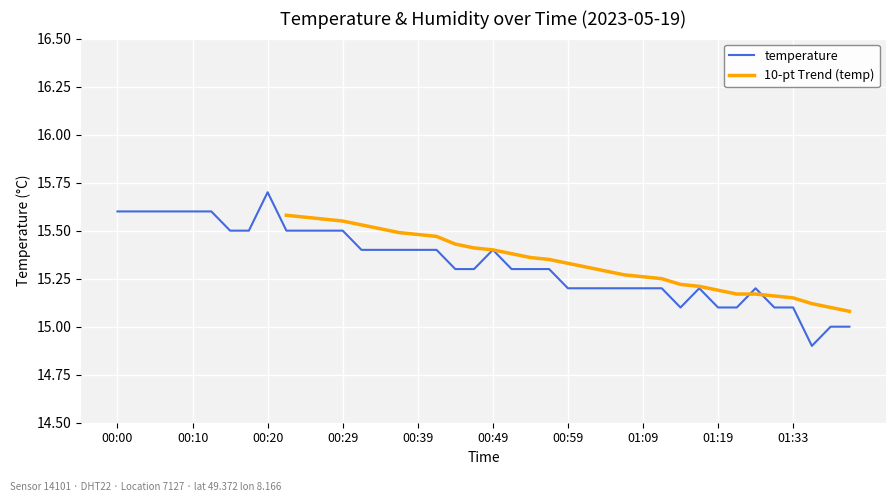

List the labels in order of value, largest first.

00:20, 00:00, 00:02, 00:05, 00:07, 00:10, 00:12, 00:15, 00:17, 00:22, 00:25, 00:27, 00:29, 00:32, 00:34, 00:37, 00:39, 00:42, 00:49, 00:44, 00:47, 00:52, 00:54, 00:57, 00:59, 01:01, 01:04, 01:06, 01:09, 01:11, 01:16, 01:25, 01:14, 01:19, 01:22, 01:30, 01:33, 01:38, 01:40, 01:35